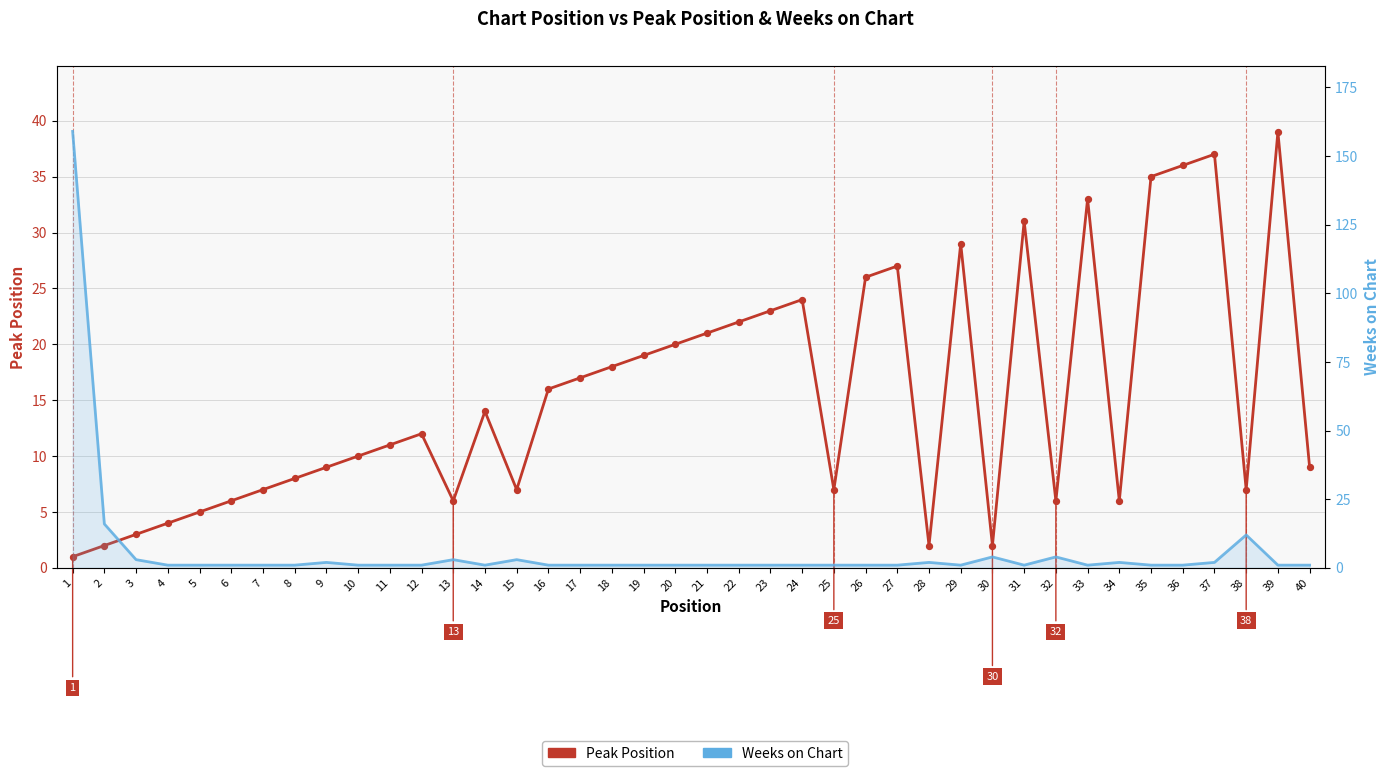

Which series has the largest total across all categories?

Peak Position